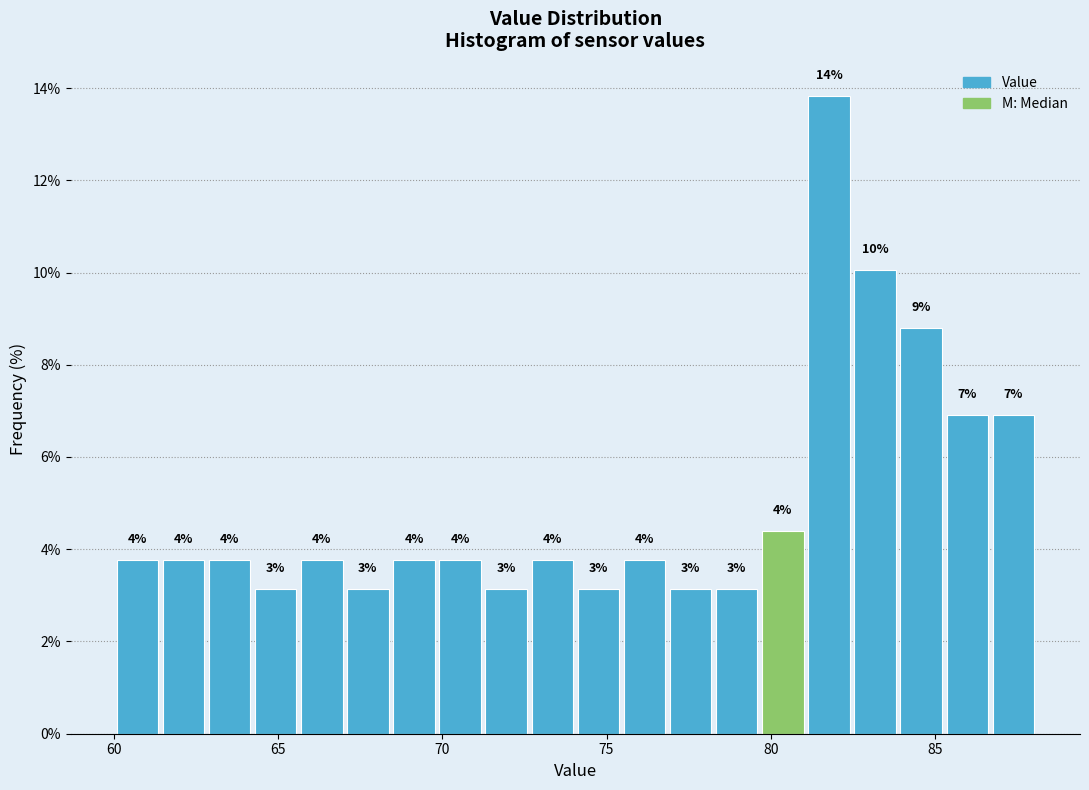

Around what value on the x-axis is the tallest bar? Give the approximate position of its centre, as read against the axis.

82.0